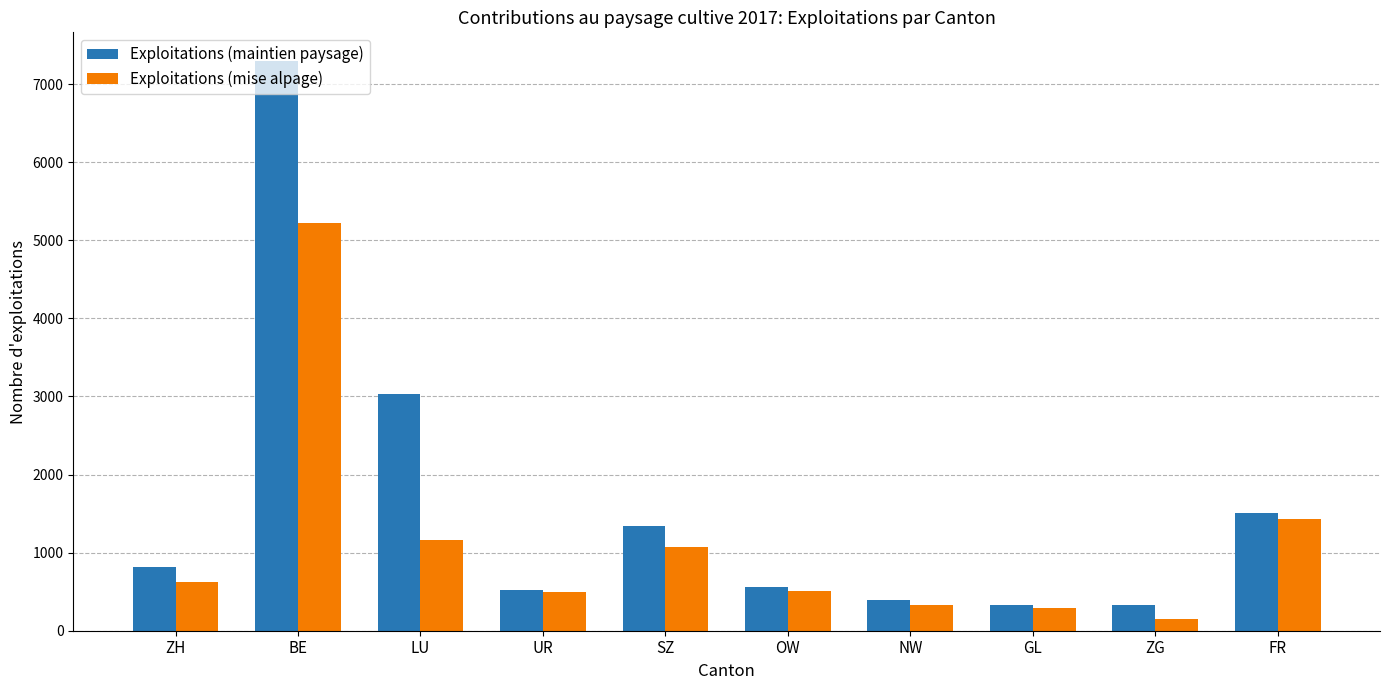

What is the difference between the Exploitations (mise alpage) values at NW and ZH?

298